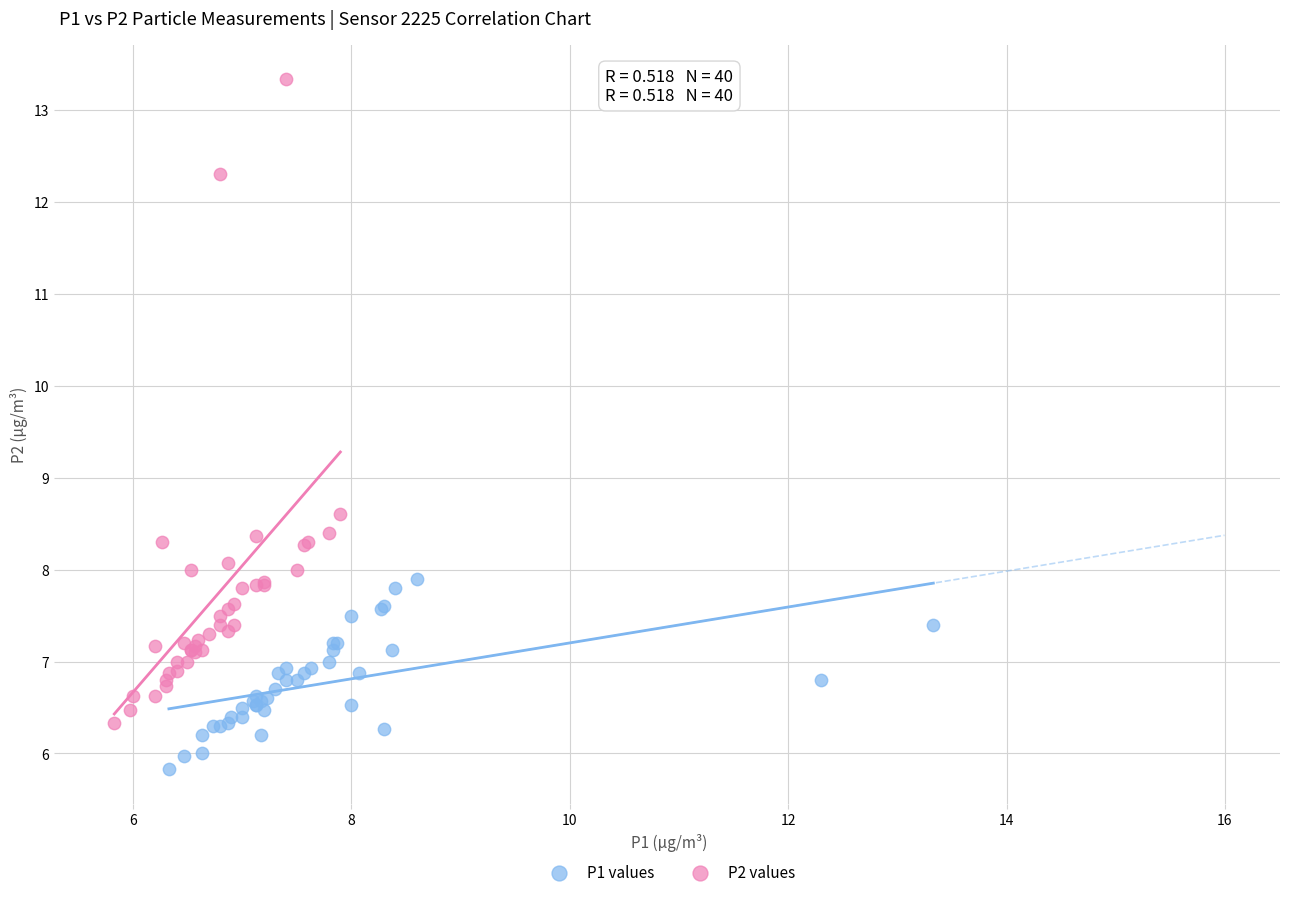

Which series reaches the minimum Y coordinate?

P1 values